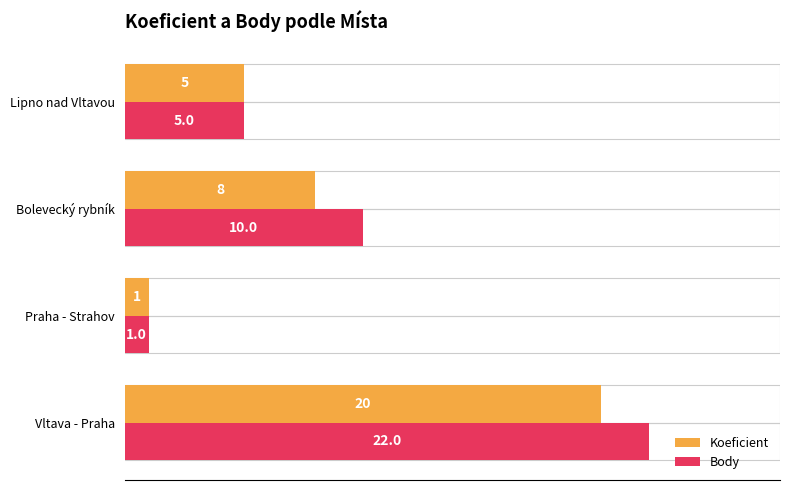

What is the average value of the Body series?

10